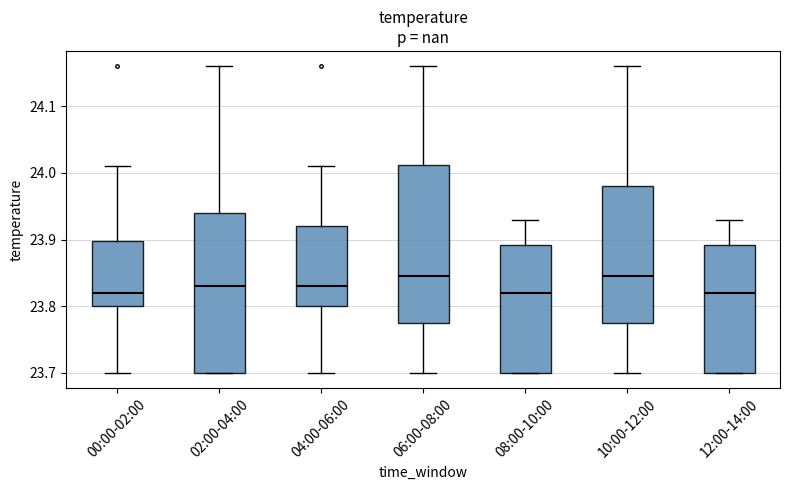

Reading left to right, transcribe this box plot: for each box, give where its median line is, the range the box spans, and where its two whiskers end, as read against the y-axis. The values are not printed on the chart, so give them approximately, as read against the axis.

00:00-02:00: median 23.82, box 23.80 to 23.90, whiskers 23.70 to 24.01
02:00-04:00: median 23.83, box 23.70 to 23.94, whiskers 23.70 to 24.16
04:00-06:00: median 23.83, box 23.80 to 23.92, whiskers 23.70 to 24.01
06:00-08:00: median 23.85, box 23.78 to 24.01, whiskers 23.70 to 24.16
08:00-10:00: median 23.82, box 23.70 to 23.89, whiskers 23.70 to 23.93
10:00-12:00: median 23.85, box 23.78 to 23.98, whiskers 23.70 to 24.16
12:00-14:00: median 23.82, box 23.70 to 23.89, whiskers 23.70 to 23.93